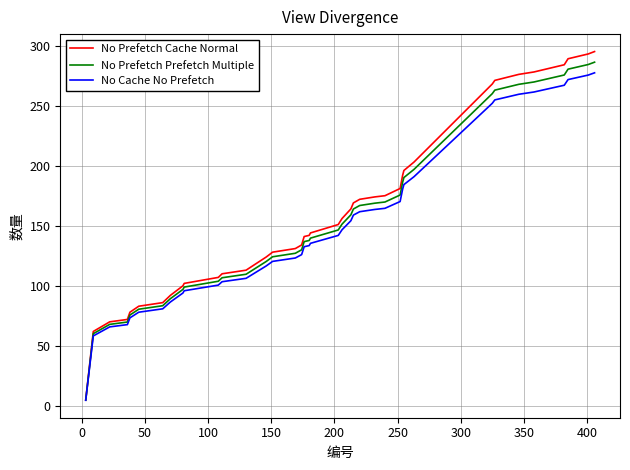

What is the greatest value displayed?

295.0